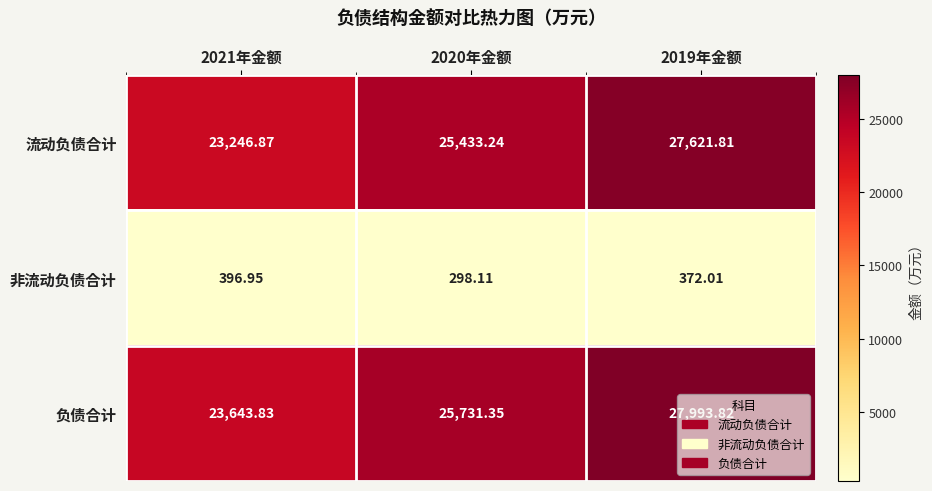

Is the value of 非流动负债合计 at 2020年金额 greater than the value of 流动负债合计 at 2021年金额?

No